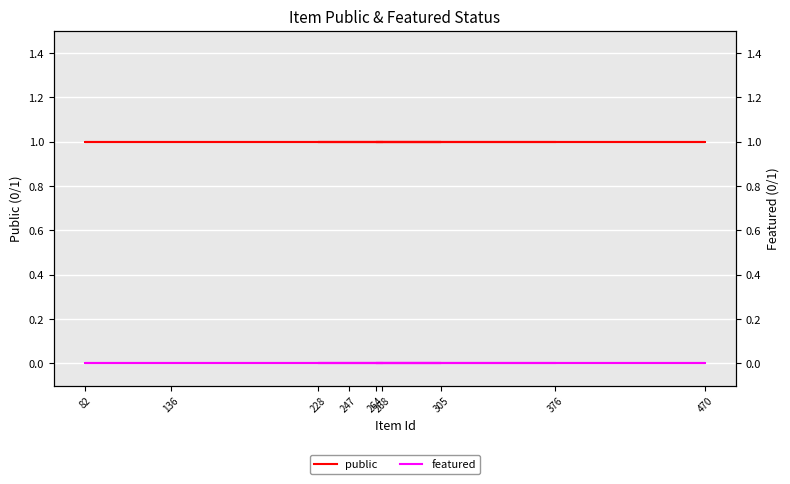

Is it true that featured equals 0 at 82?

True